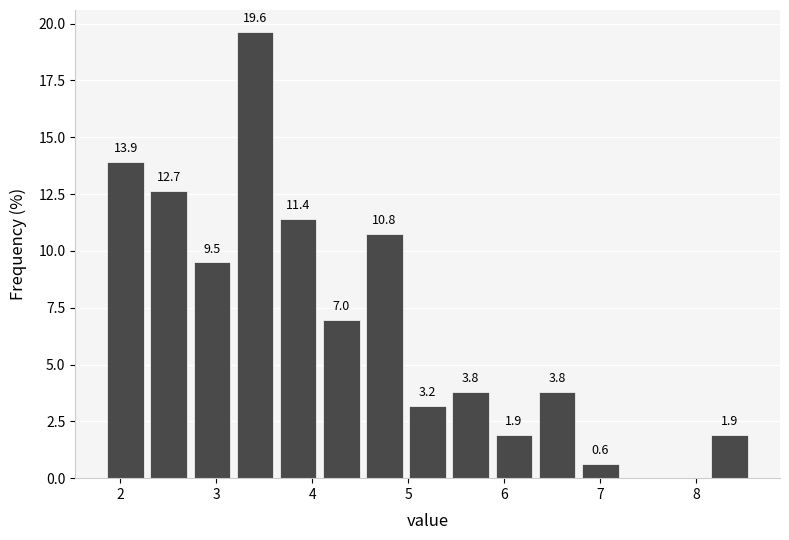

Which range on the x-axis has the tallest bar?

3.2 to 3.6